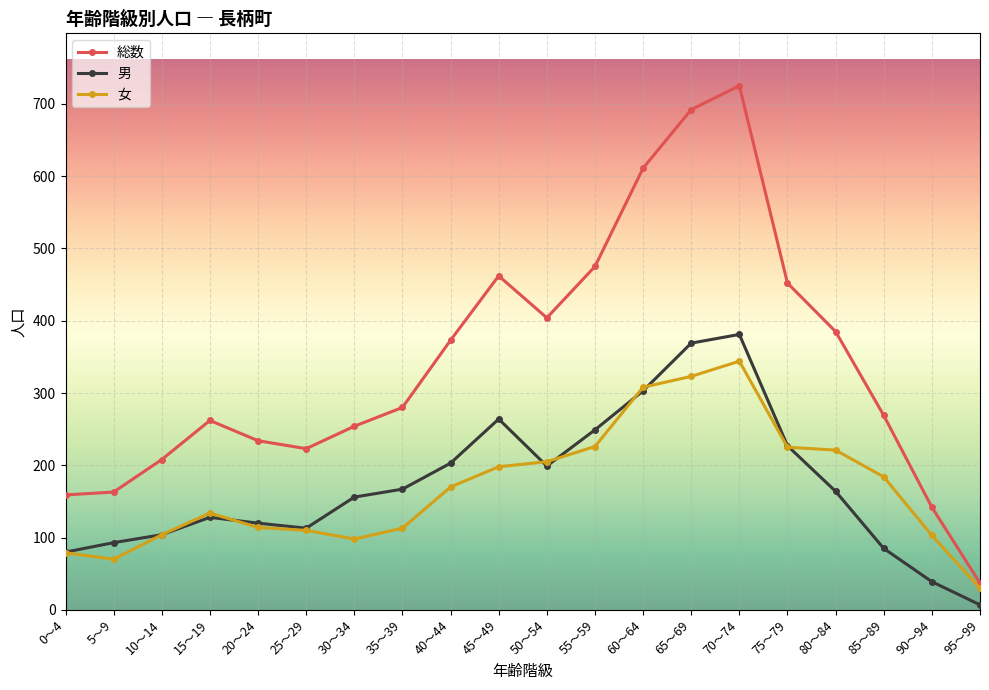

How many lines are shown in the chart?

3